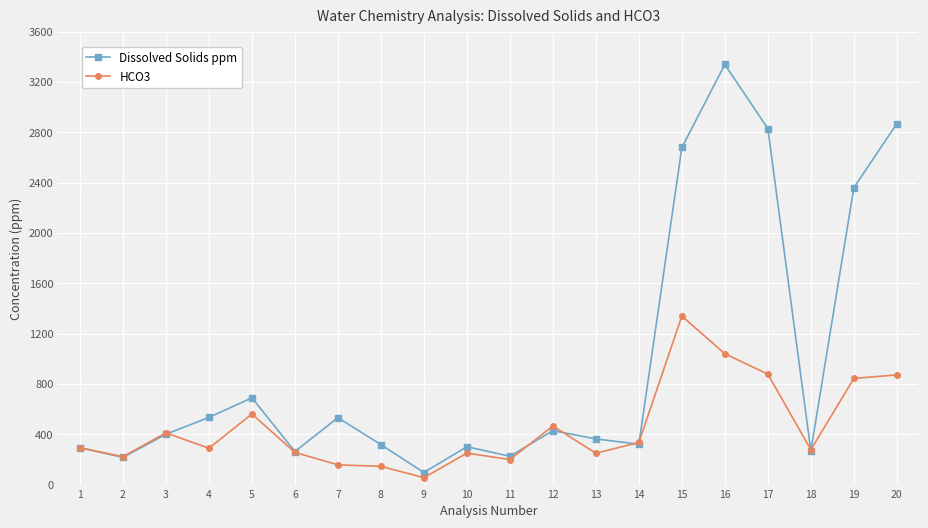

What is the difference between the highest and lowest values at 13?

114